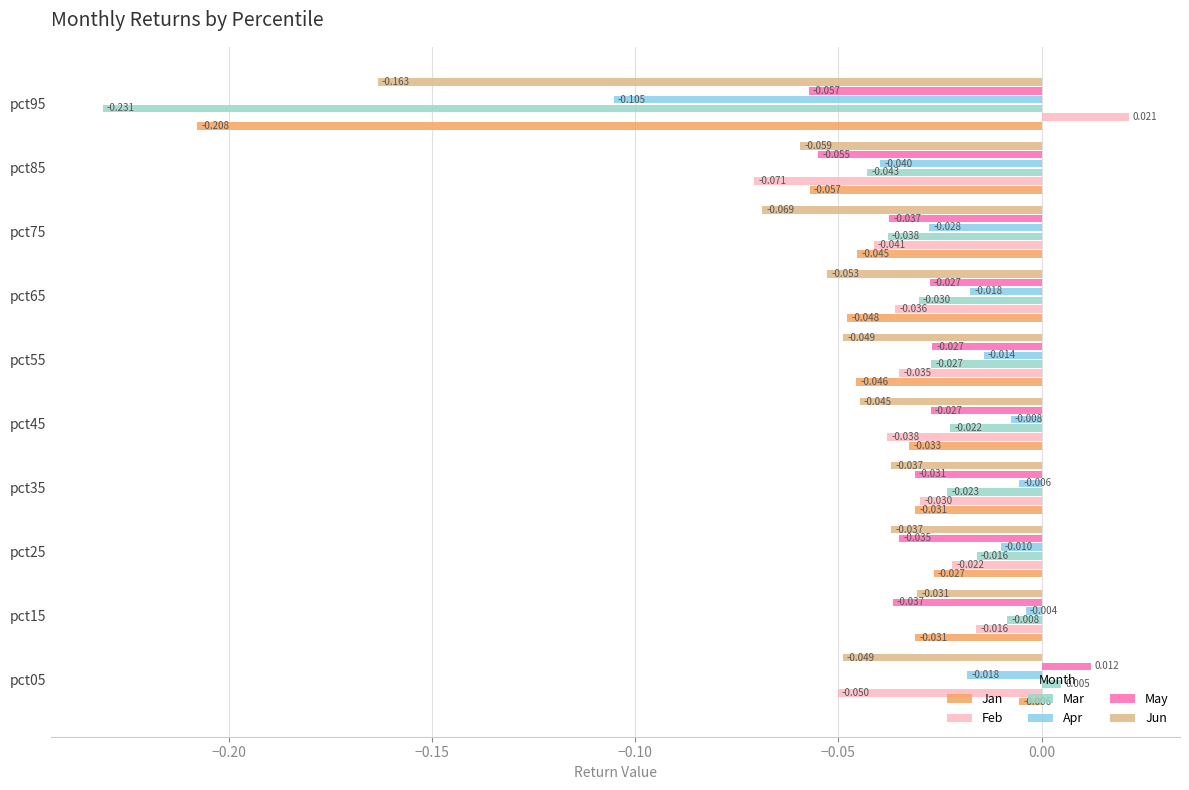

At which label is Jan closest to 0?

pct05